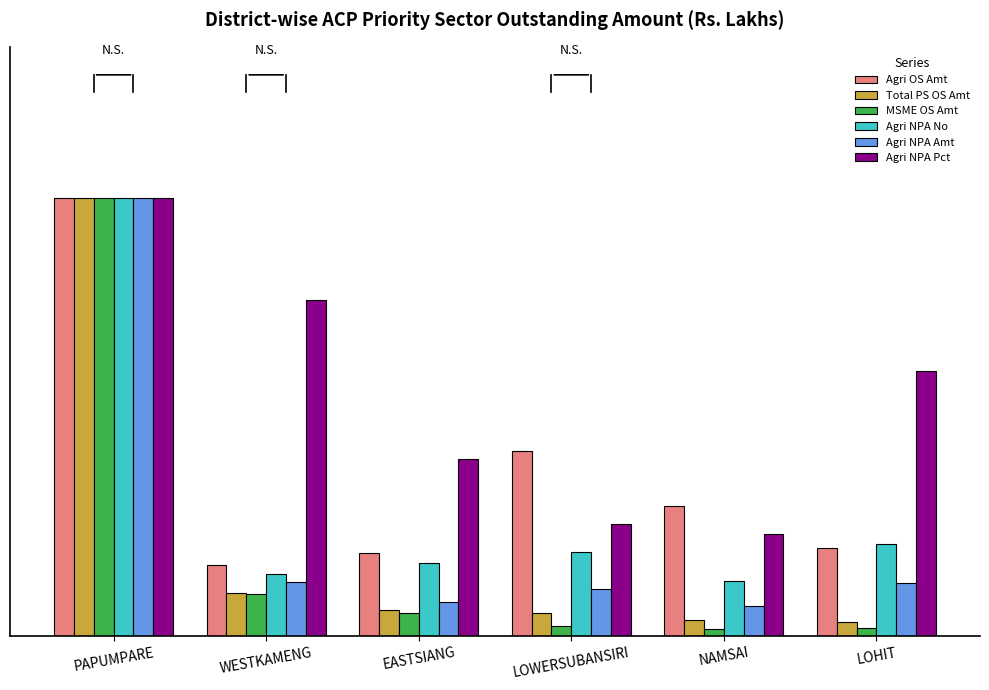

What is the sum of all Agri NPA No values?

0.5